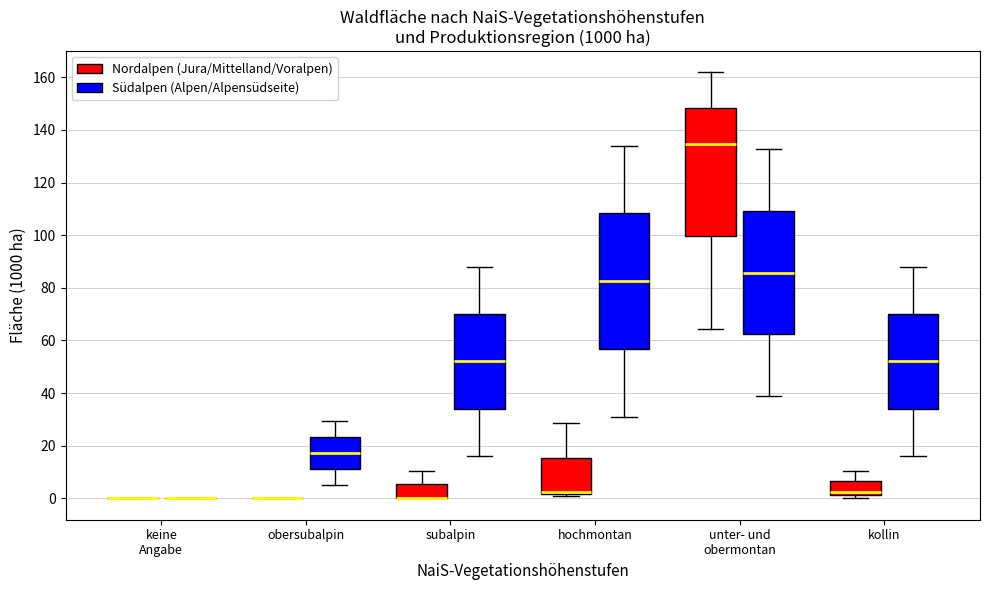

Reading left to right, transcribe this box plot: for each box, give where its median line is, the range the box spans, and where its two whiskers end, as read against the y-axis. The values are not printed on the chart, so give them approximately, as read against the axis.

keine Angabe (Nordalpen (Jura/Mittelland/Voralpen)): box collapsed to a line at 0, whiskers 0 to 0
keine Angabe (Südalpen (Alpen/Alpensüdseite)): box collapsed to a line at 0, whiskers 0 to 0
obersubalpin (Nordalpen (Jura/Mittelland/Voralpen)): box collapsed to a line at 0, whiskers 0 to 0
obersubalpin (Südalpen (Alpen/Alpensüdseite)): median 18, box 12 to 24, whiskers 6 to 30
subalpin (Nordalpen (Jura/Mittelland/Voralpen)): median 0 (drawn on the box's lower edge), box 0 to 6, whiskers 0 to 10
subalpin (Südalpen (Alpen/Alpensüdseite)): median 52, box 34 to 70, whiskers 16 to 88
hochmontan (Nordalpen (Jura/Mittelland/Voralpen)): median 2 (just above the box's lower edge), box 2 to 16, whiskers 2 (just below the box's lower edge) to 28
hochmontan (Südalpen (Alpen/Alpensüdseite)): median 82, box 56 to 108, whiskers 32 to 134
unter- und obermontan (Nordalpen (Jura/Mittelland/Voralpen)): median 134, box 100 to 148, whiskers 64 to 162
unter- und obermontan (Südalpen (Alpen/Alpensüdseite)): median 86, box 62 to 110, whiskers 40 to 132
kollin (Nordalpen (Jura/Mittelland/Voralpen)): median 2 (just above the box's lower edge), box 2 to 6, whiskers 0 to 10
kollin (Südalpen (Alpen/Alpensüdseite)): median 52, box 34 to 70, whiskers 16 to 88